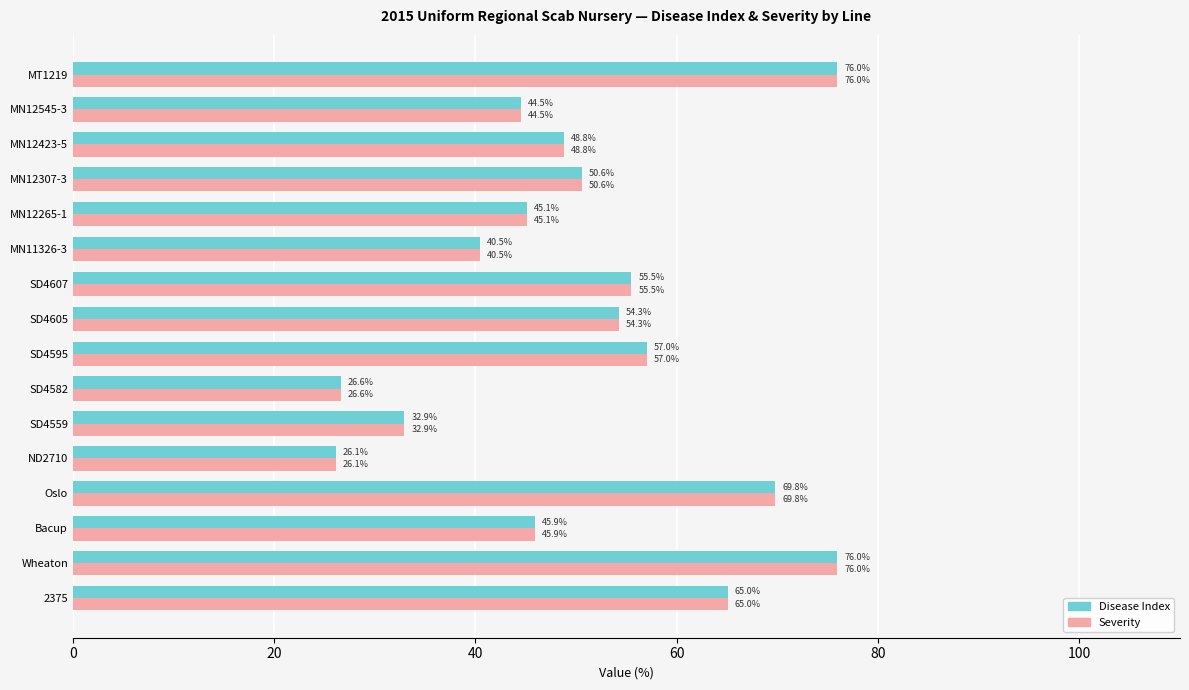

What is the minimum value for Disease Index?

26.1